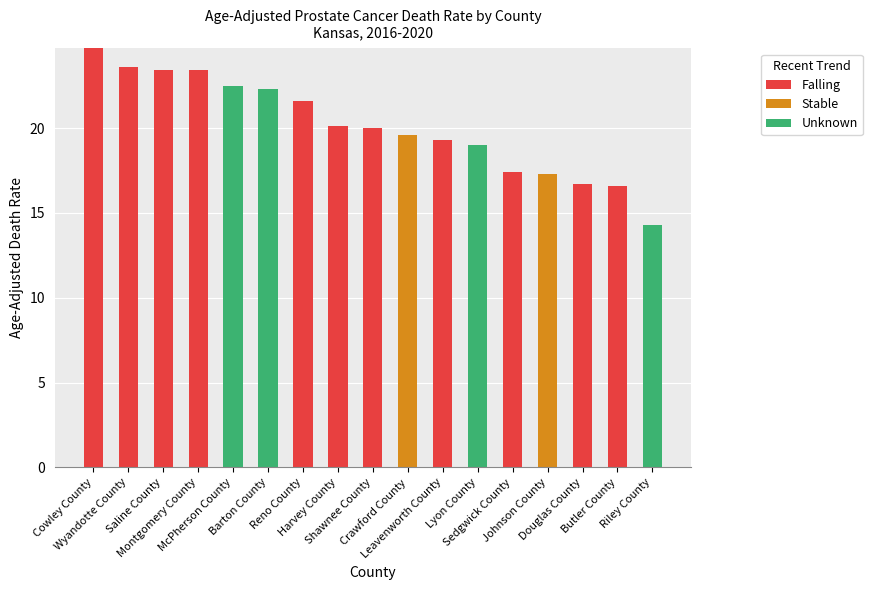

Are the bars horizontal?

No